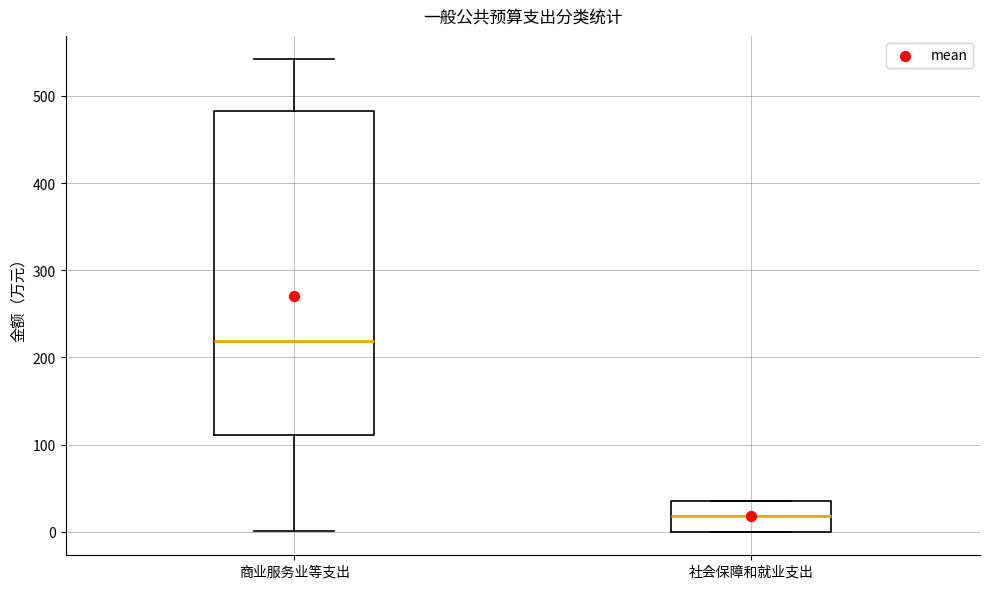

Where is the upper edge of the box for 社会保障和就业支出 on the y-axis? The values are not printed on the chart, so give them approximately, as read against the axis.

30